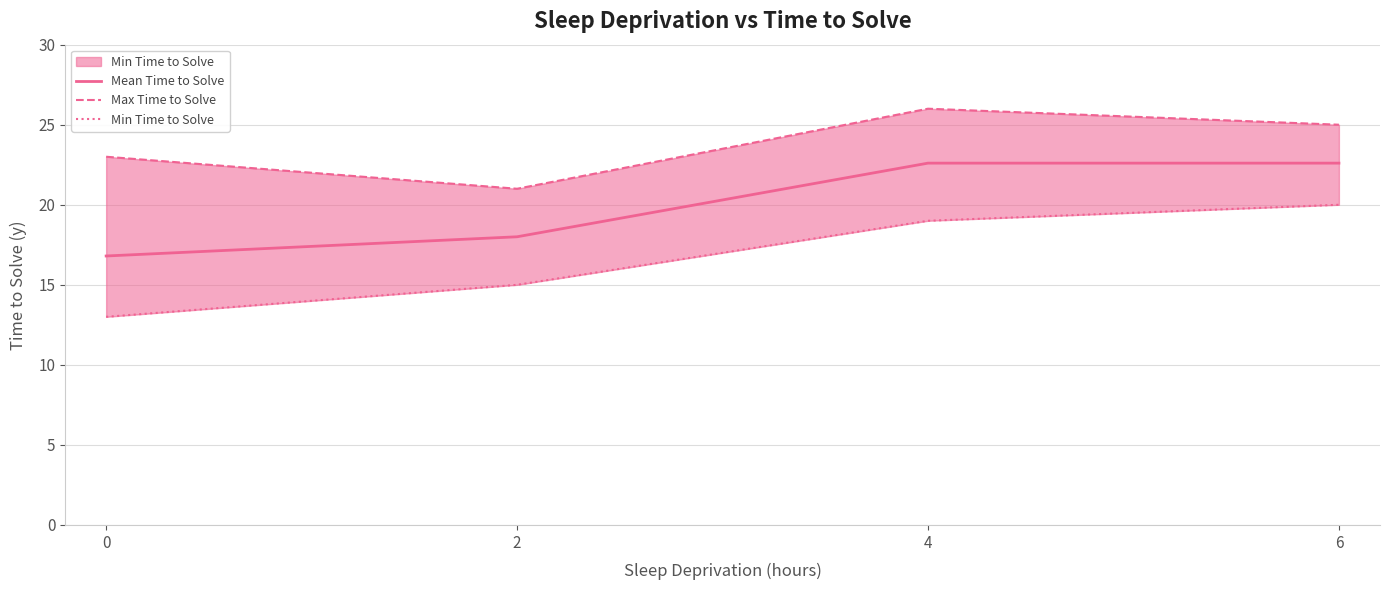

At how many categories does at least one series exceed 23?

2